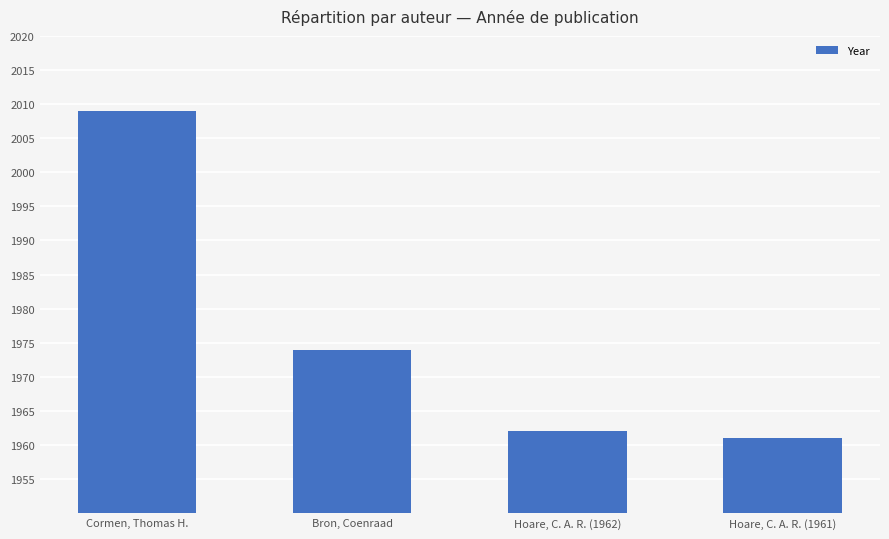

What value does the data have at Cormen, Thomas H., to the nearest 10?

2010